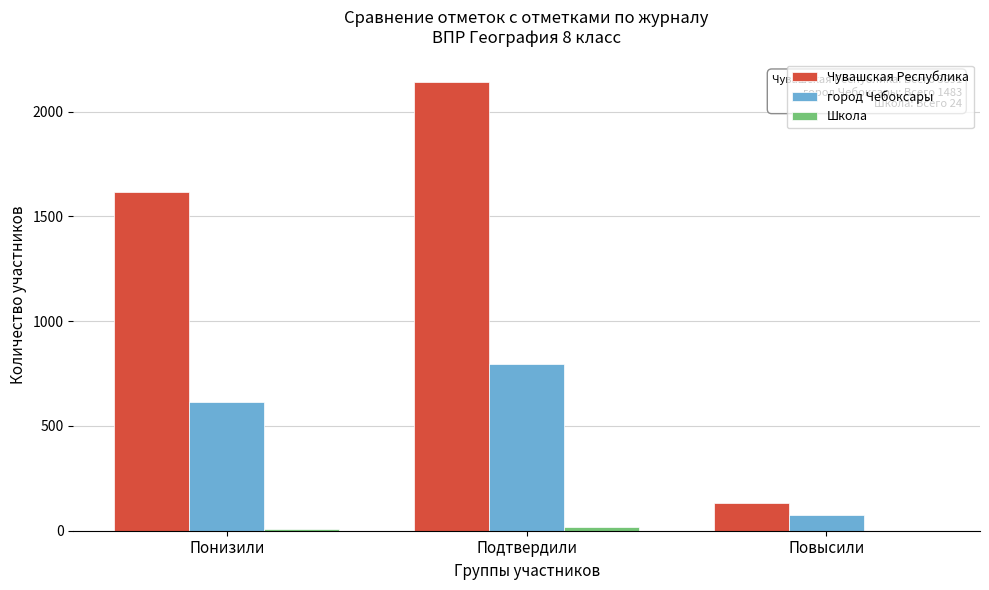

What is the greatest value displayed?

2143